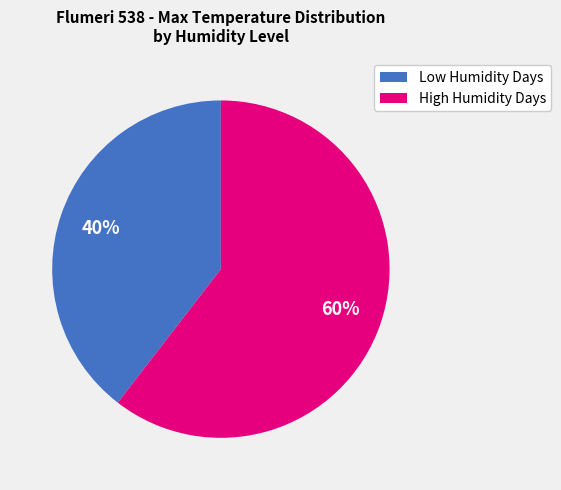

Rank the categories by value from lowest to highest.

Low Humidity Days, High Humidity Days